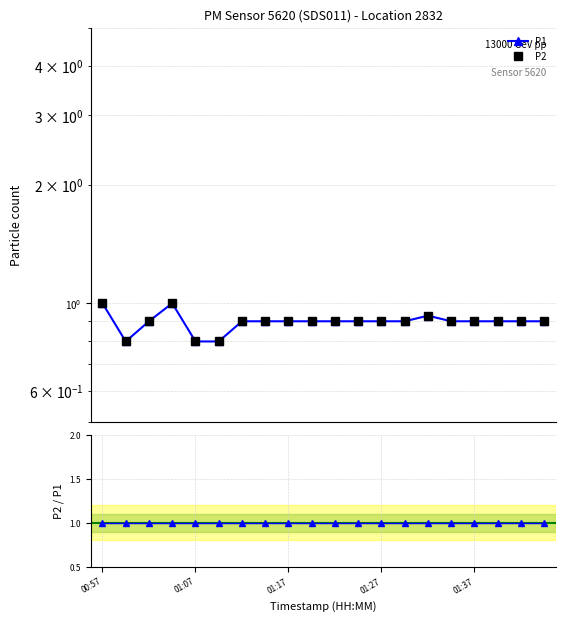

What is the value of the P2 point at the 2nd from the left?

0.8